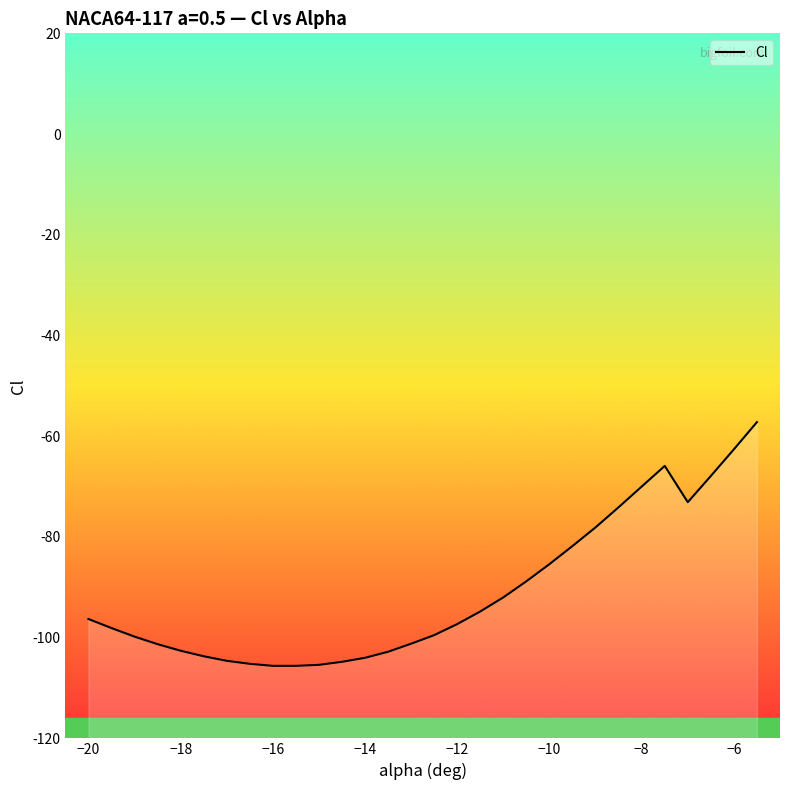

The value at −8 is -0.4. True or false?

False